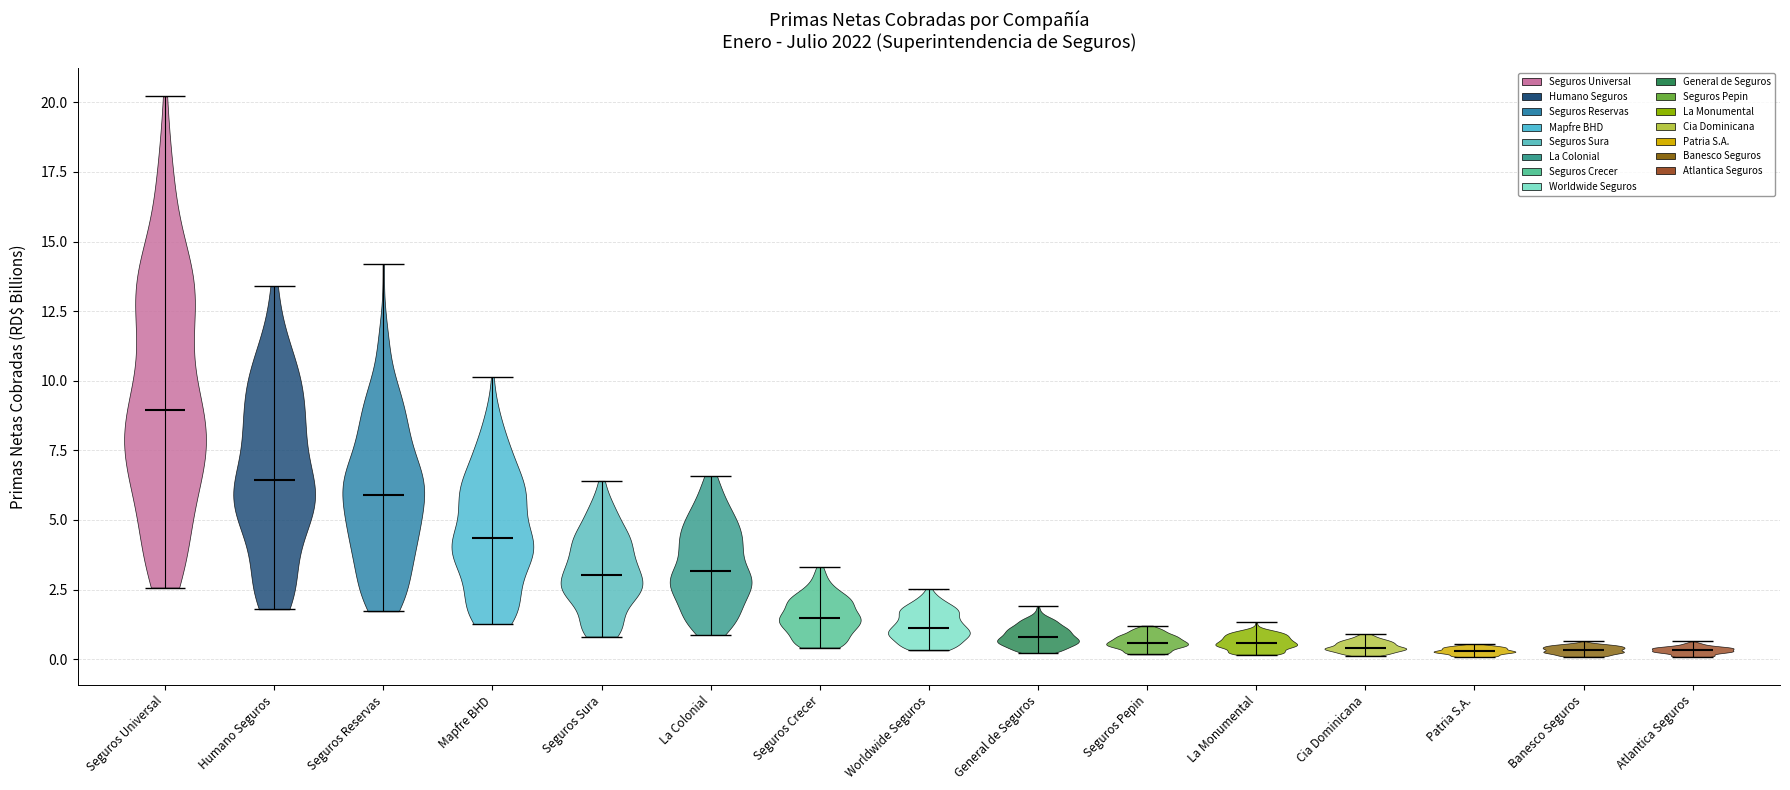

Where does the median line of the violin for La Colonial sit on the y-axis? The values are not printed on the chart, so give them approximately, as read against the axis.

3.0